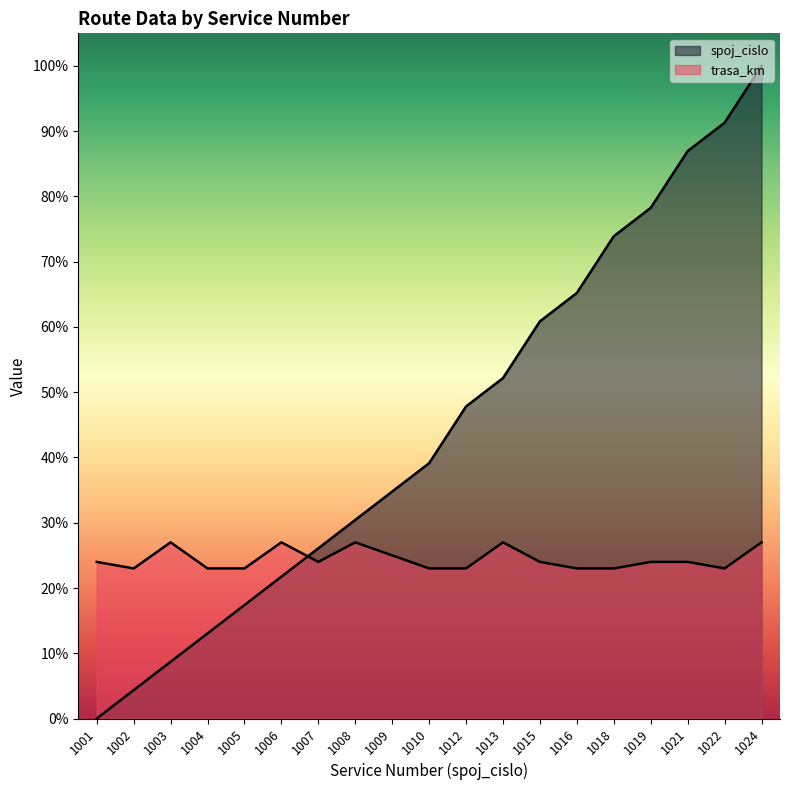

List the series in order of their overall mean, highest first.

spoj_cislo, trasa_km